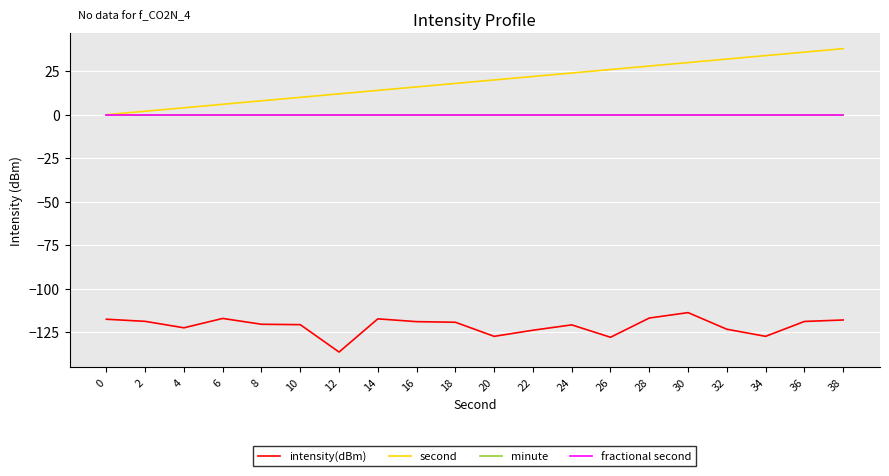

Does the chart have visible grid lines?

Yes